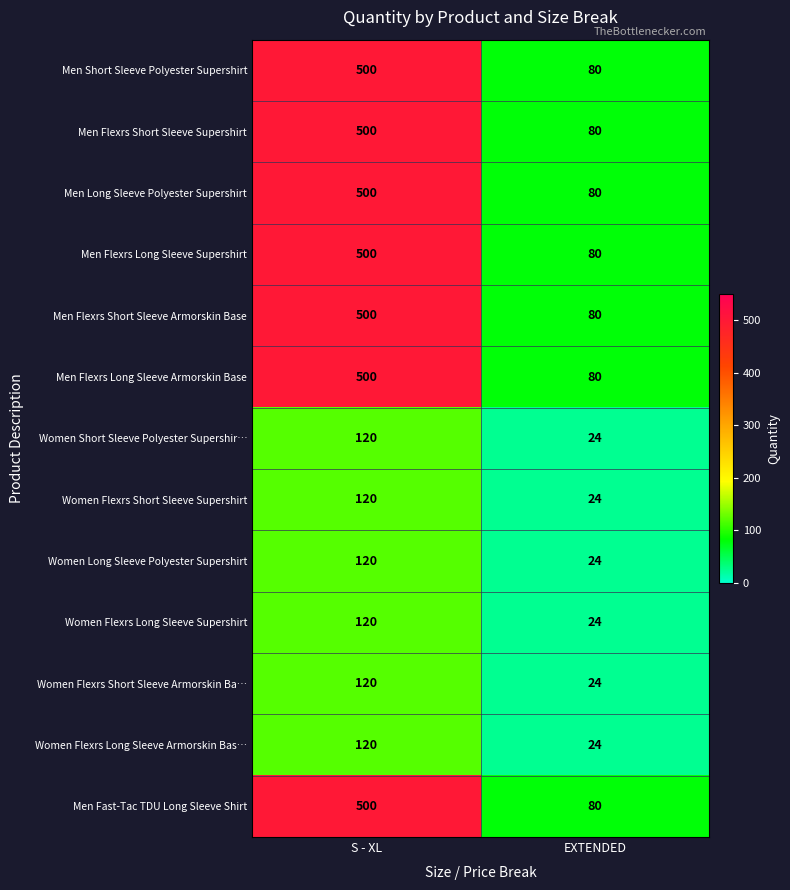

Reading left to right, extract all data points from this chart.

Men Short Sleeve Polyester Supershirt: 500	80
Men Flexrs Short Sleeve Supershirt: 500	80
Men Long Sleeve Polyester Supershirt: 500	80
Men Flexrs Long Sleeve Supershirt: 500	80
Men Flexrs Short Sleeve Armorskin Base: 500	80
Men Flexrs Long Sleeve Armorskin Base: 500	80
Women Short Sleeve Polyester Supershir…: 120	24
Women Flexrs Short Sleeve Supershirt: 120	24
Women Long Sleeve Polyester Supershirt: 120	24
Women Flexrs Long Sleeve Supershirt: 120	24
Women Flexrs Short Sleeve Armorskin Ba…: 120	24
Women Flexrs Long Sleeve Armorskin Bas…: 120	24
Men Fast-Tac TDU Long Sleeve Shirt: 500	80